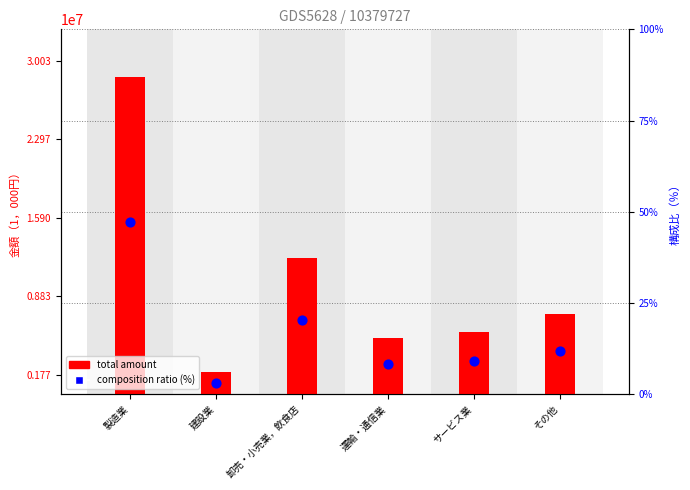

What are all the series names shown in the legend?

total amount, composition ratio